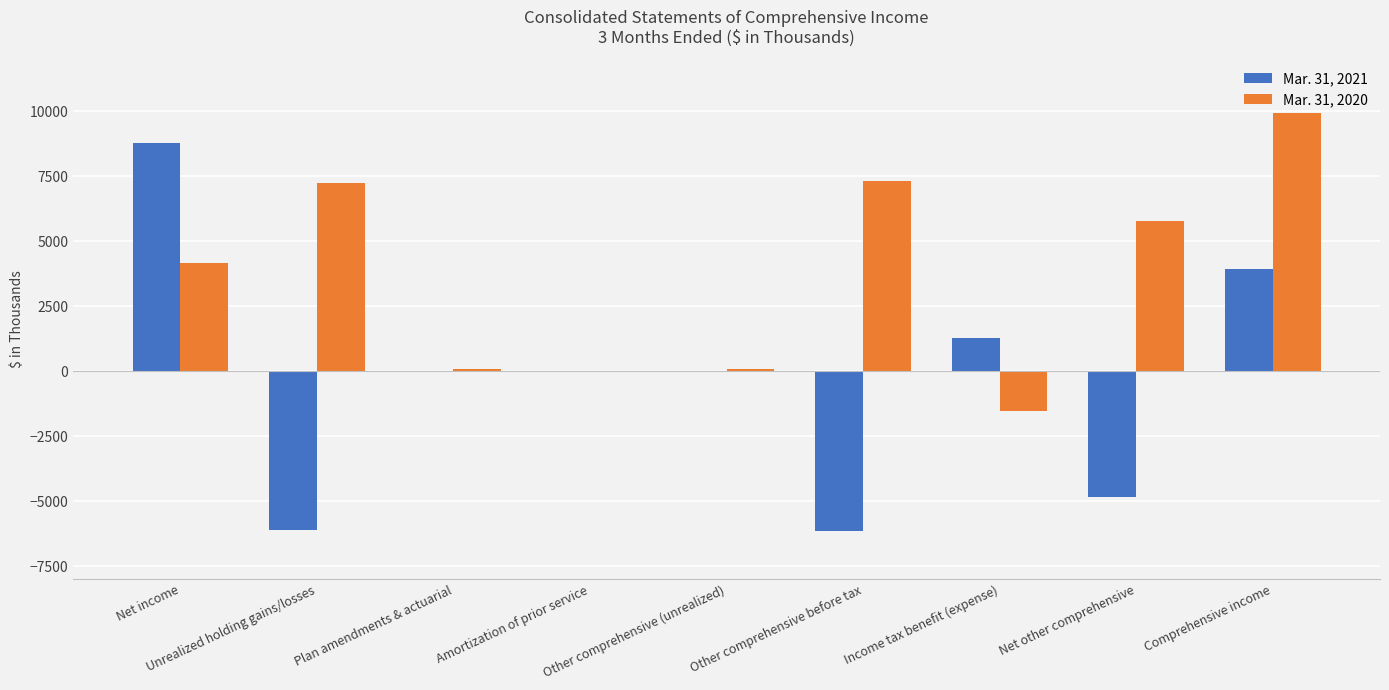

Which series has the largest total across all categories?

Mar. 31, 2020